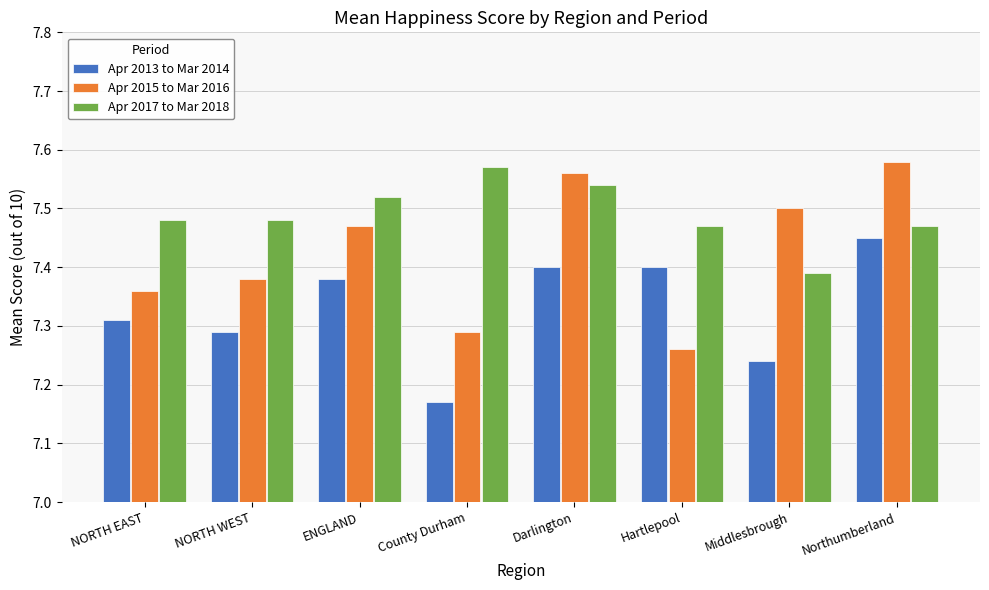

The value of Apr 2017 to Mar 2018 at Northumberland is 10.5. True or false?

False